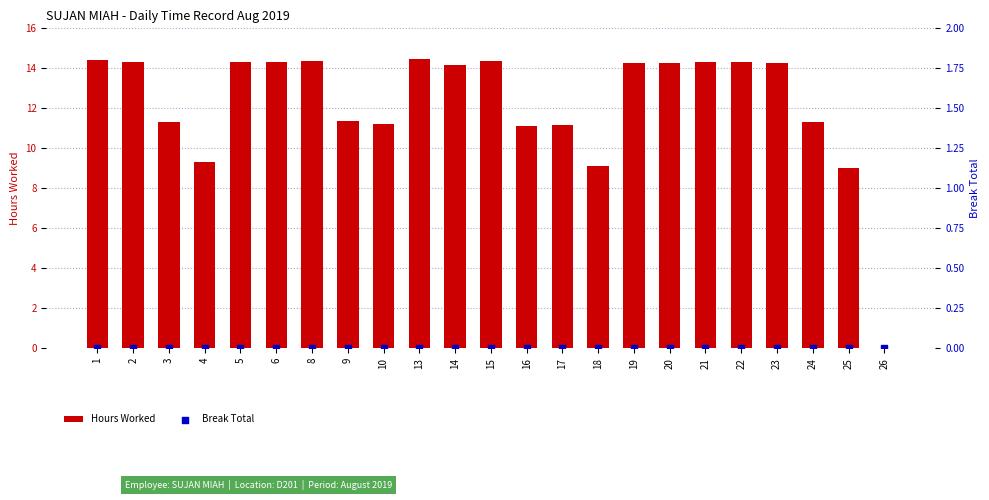

Which series has the largest total across all categories?

Hours Worked